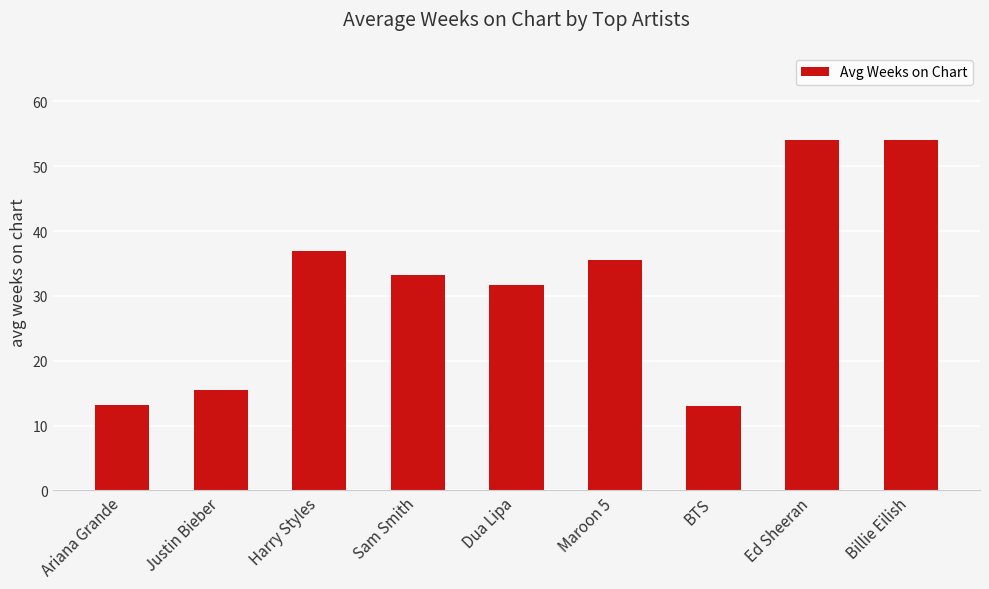

What is the sum of all values?

287.1